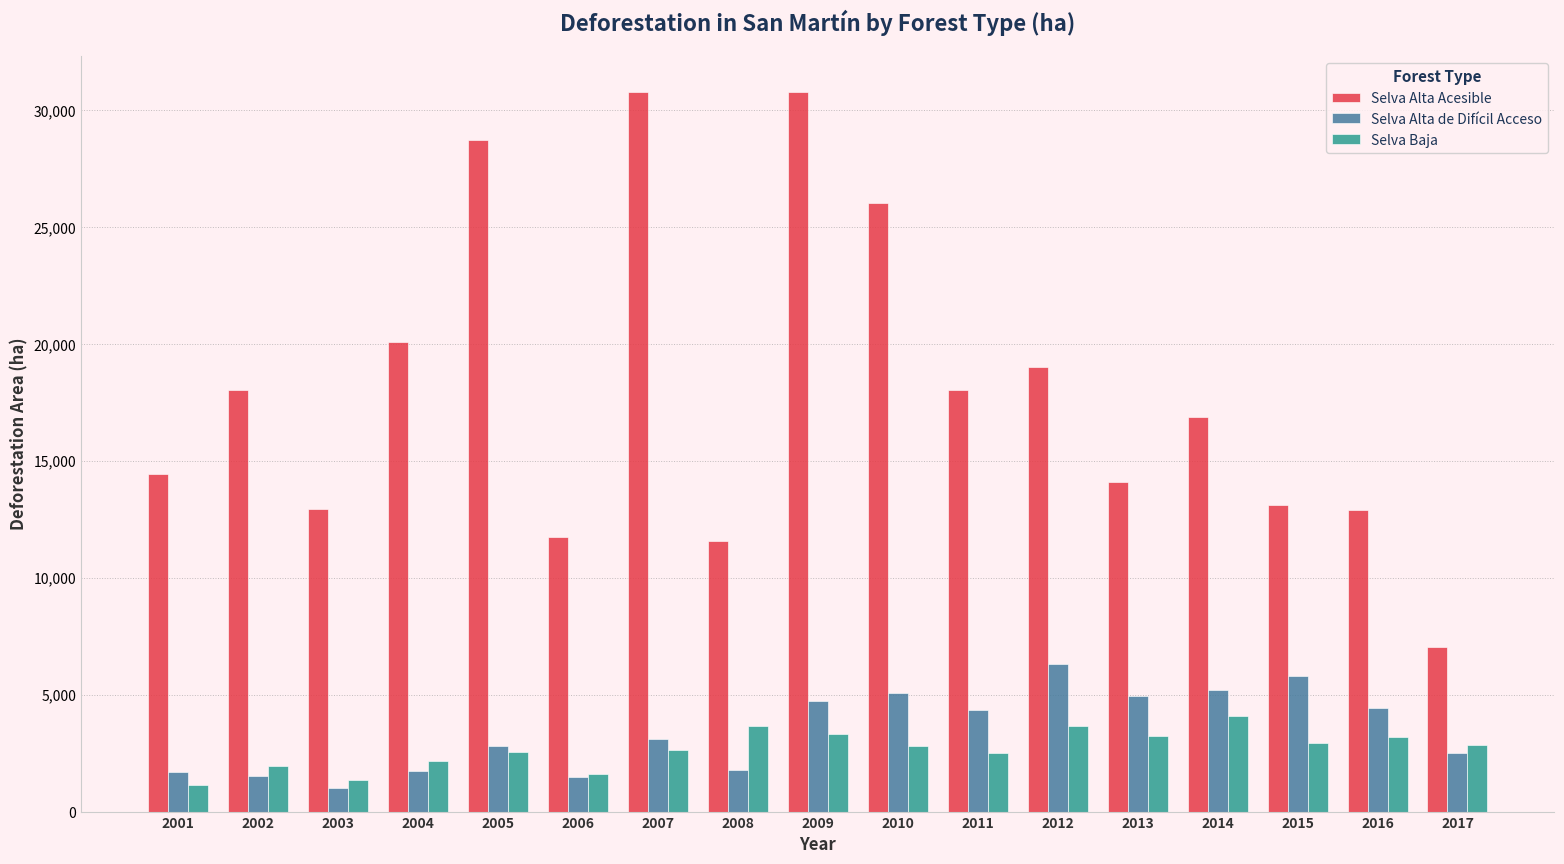

Which series has the widest spread of values?

Selva Alta Acesible